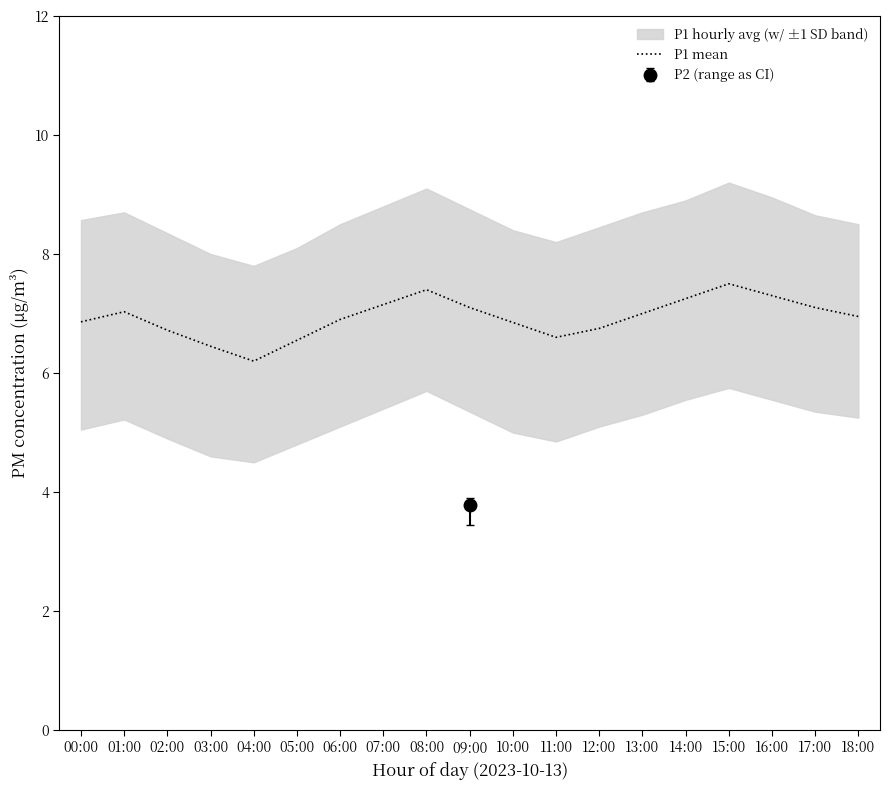

What value does the data have at 13:00?

7.0